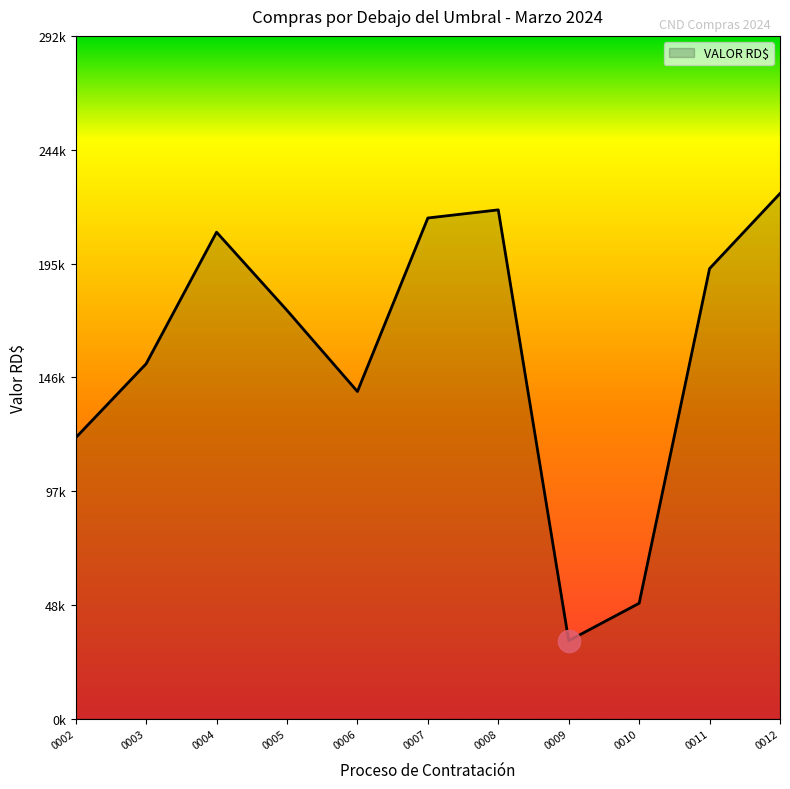

Reading left to right, extract all data points from this chart.

120549.1	152248.2	208683.5	175154.2	140361.0	214760.0	218241.0	33516.9	49560.0	193071.6	225262.0